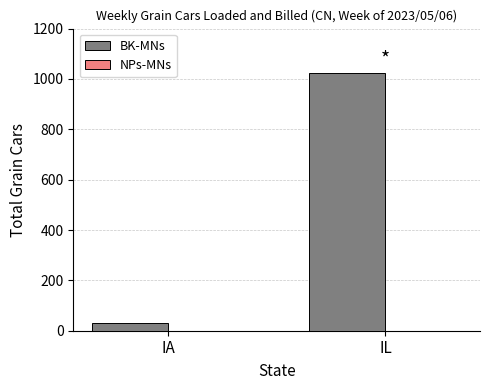

The chart shows a value of 29 at IA. True or false?

True